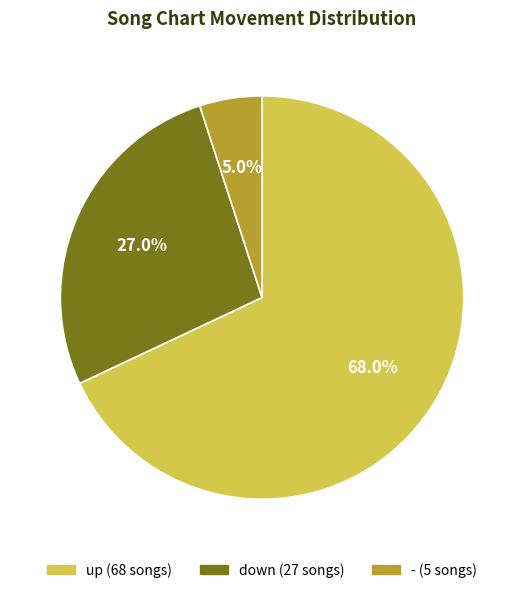

What is the largest slice in the pie chart?

up